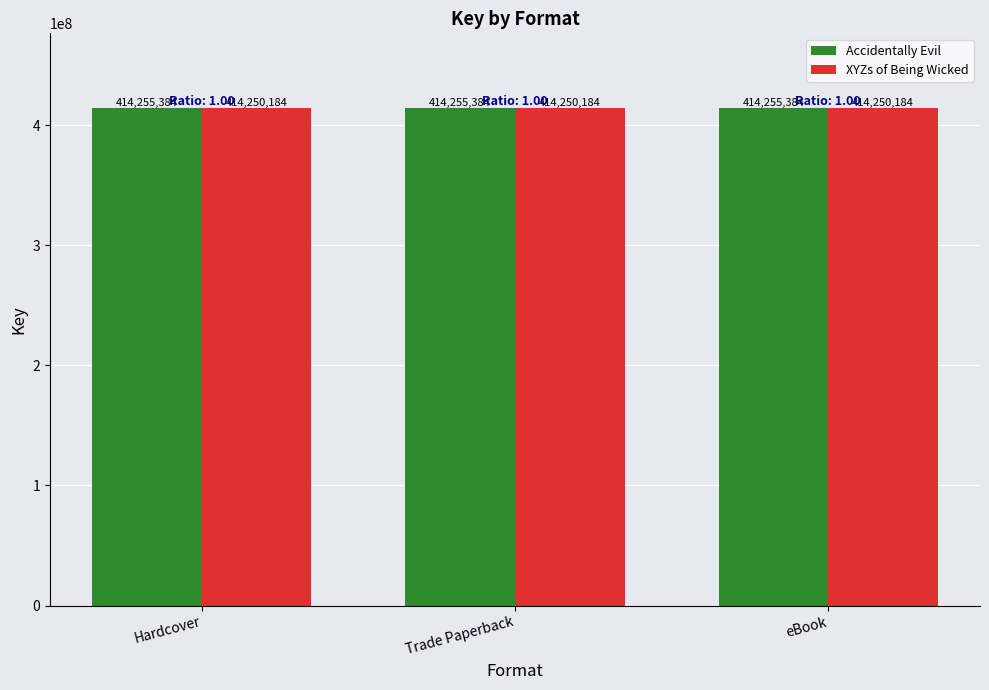

What value does the Accidentally Evil series have at Trade Paperback?

414255384